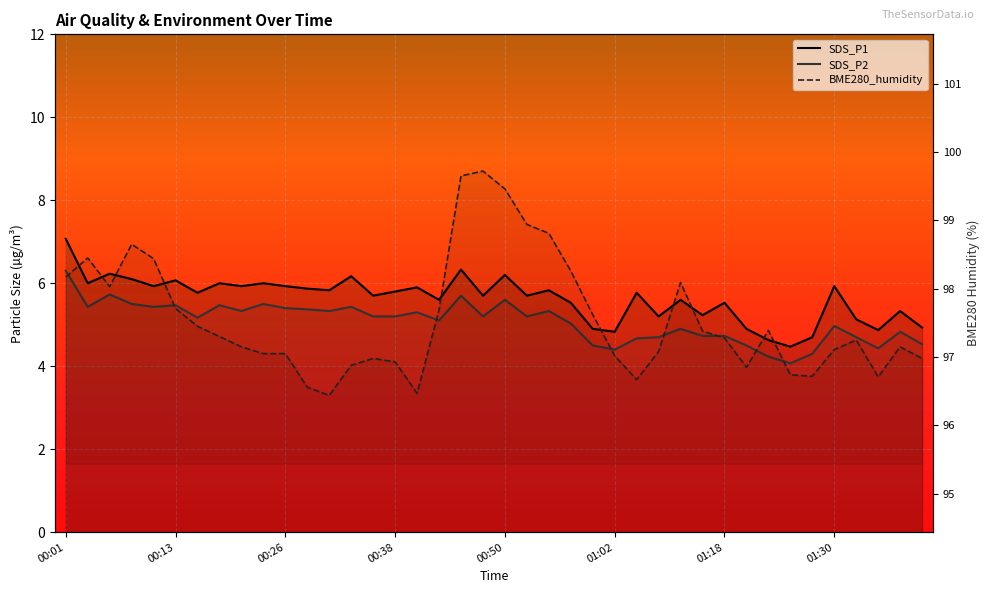

What are all the series names shown in the legend?

SDS_P1, SDS_P2, BME280_humidity